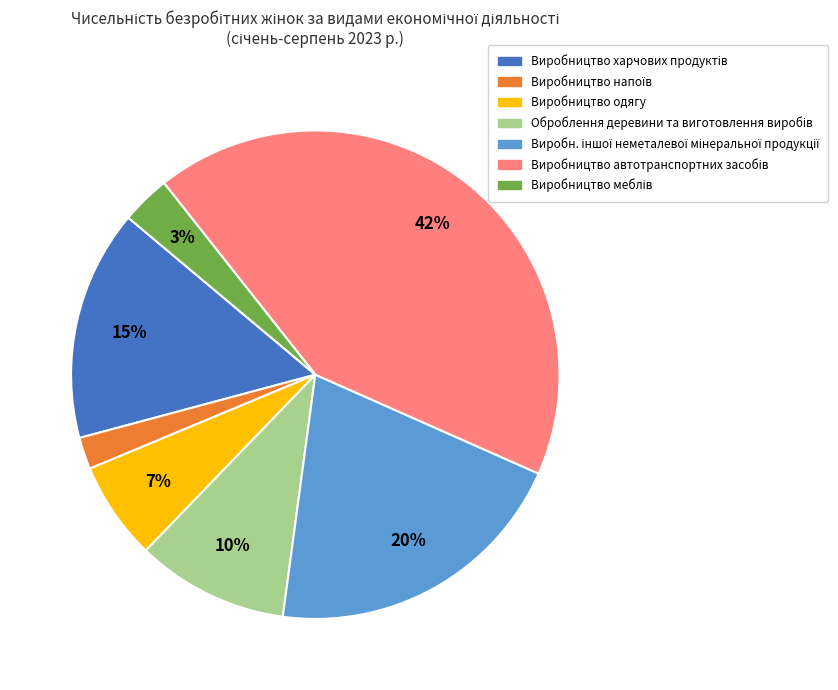

How many slices are in this pie chart?

7